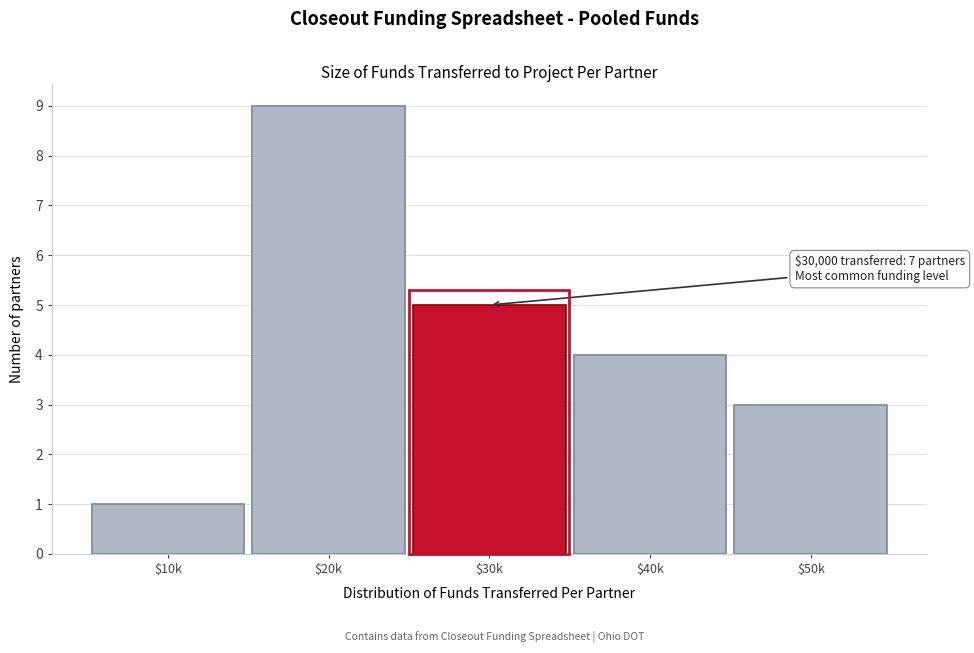

Reading left to right, list all the values displayed in this chart.

1	9	5	4	3